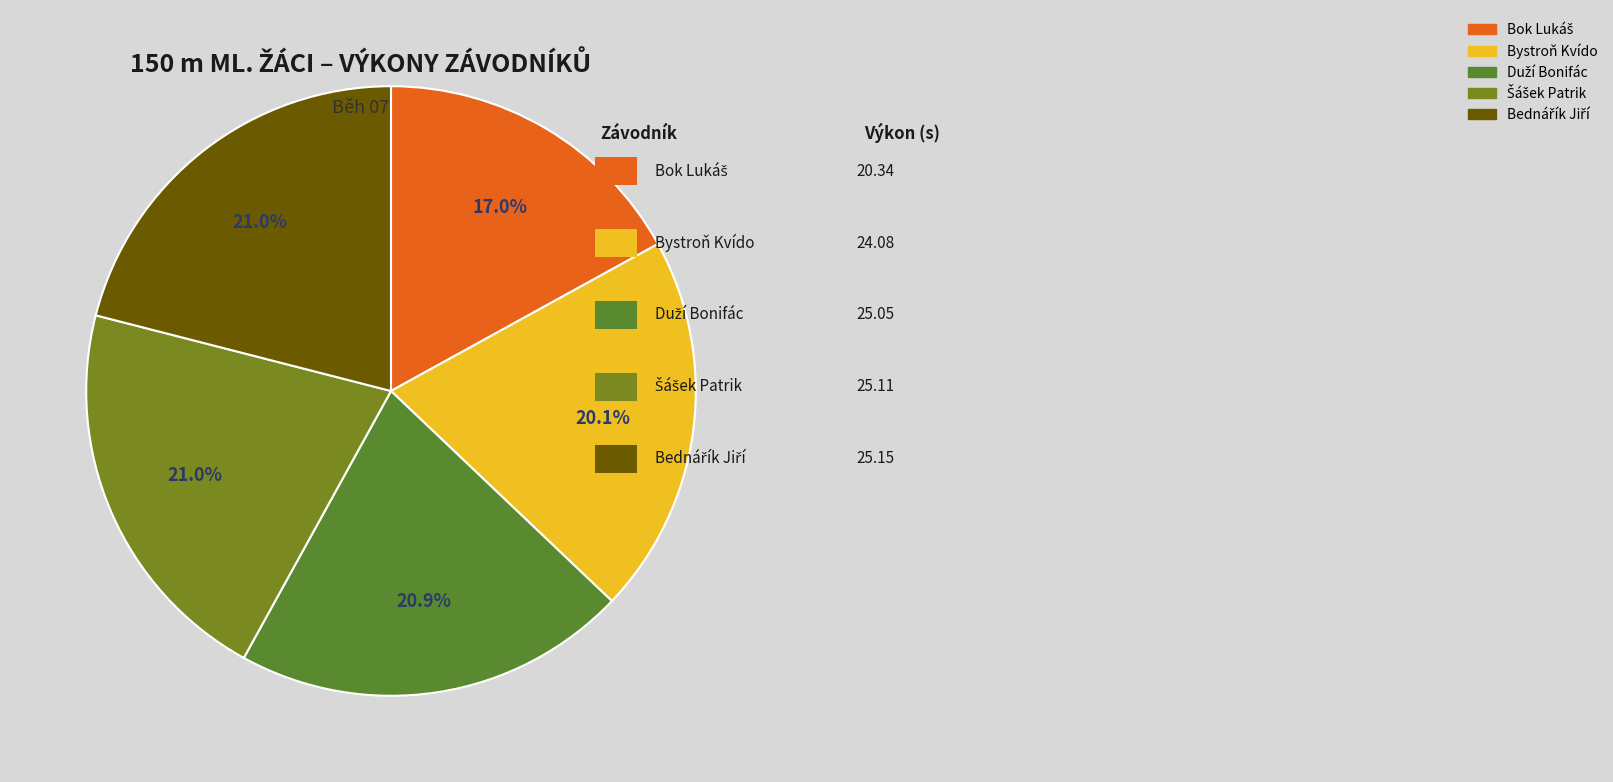

To the nearest percent, what is the average slice percentage?

20%